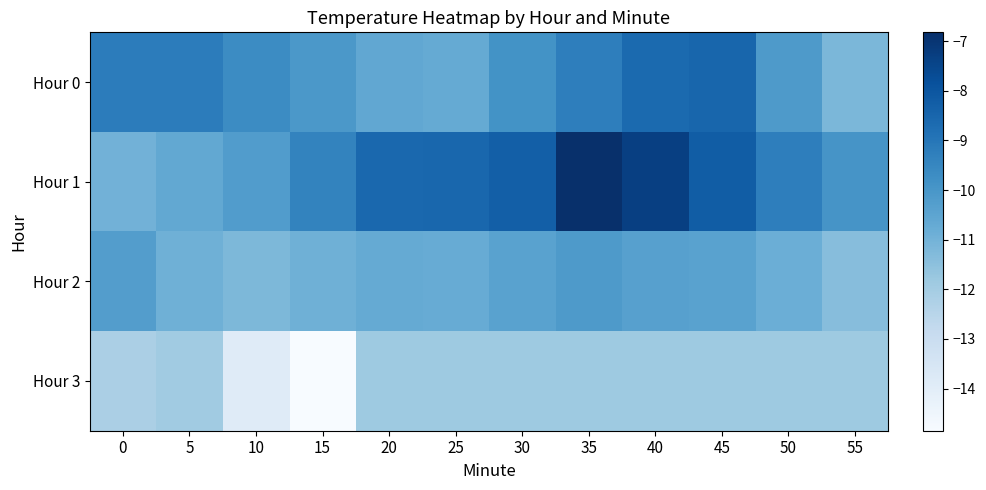

Reading left to right, list all the values displayed in this chart.

Hour 0: 0=-9.2	5=-9.2	10=-9.7	15=-10.1	20=-10.6	25=-10.7	30=-9.9	35=-9.3	40=-8.6	45=-8.5	50=-10.1	55=-11.2
Hour 1: 0=-11.0	5=-10.6	10=-10.2	15=-9.4	20=-8.6	25=-8.5	30=-8.3	35=-6.8	40=-7.3	45=-8.2	50=-9.2	55=-9.9
Hour 2: 0=-10.2	5=-10.9	10=-11.2	15=-10.9	20=-10.7	25=-10.8	30=-10.4	35=-10.1	40=-10.4	45=-10.4	50=-10.8	55=-11.4
Hour 3: 0=-12.2	5=-11.9	10=-13.9	15=-14.8	20=-11.8	25=-11.8	30=-11.8	35=-11.8	40=-11.8	45=-11.8	50=-11.8	55=-11.8